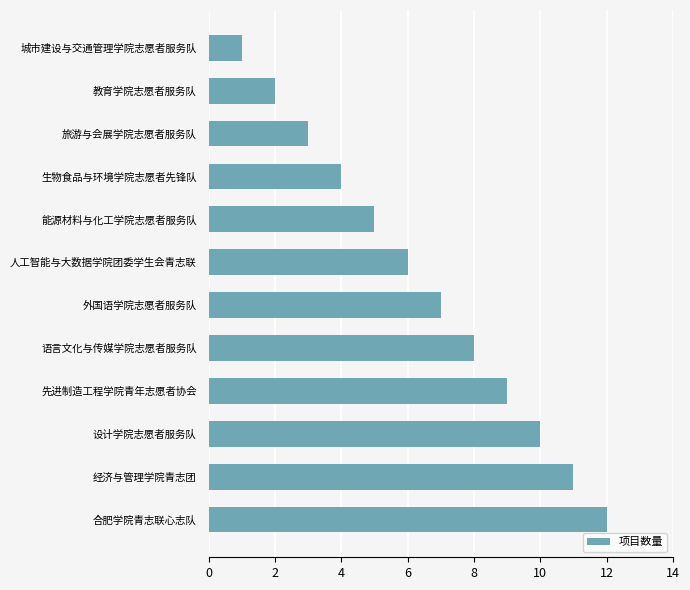

Where is the data nearest to the value 6?

人工智能与大数据学院团委学生会青志联